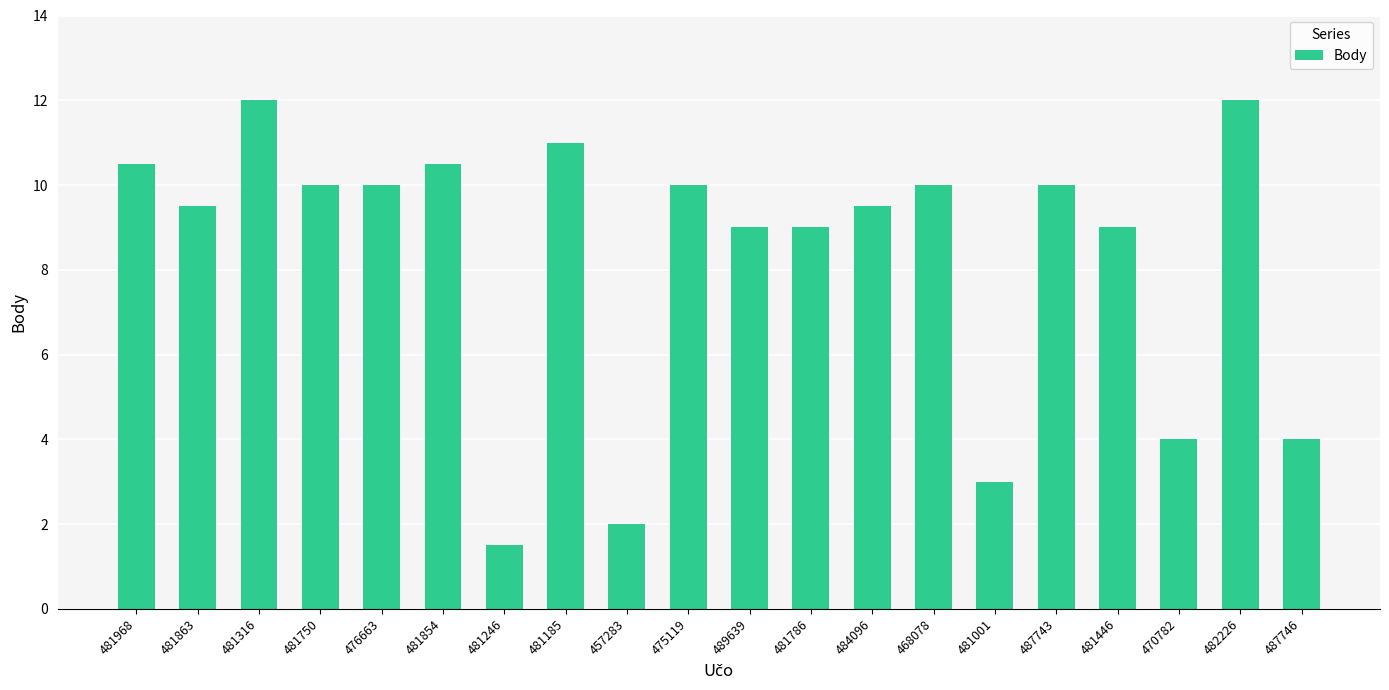

Which label corresponds to the smallest value in the chart?

481246